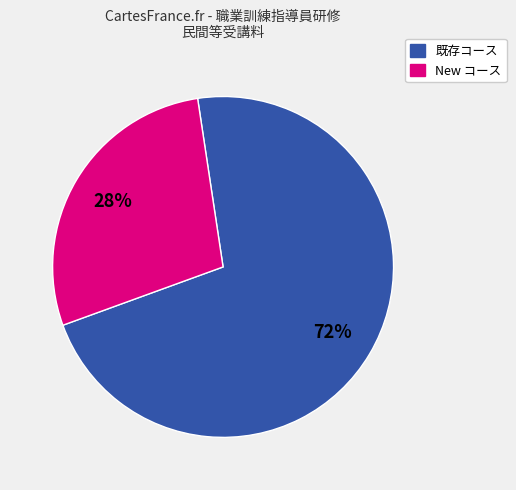

To the nearest percent, what is the average slice percentage?

50%